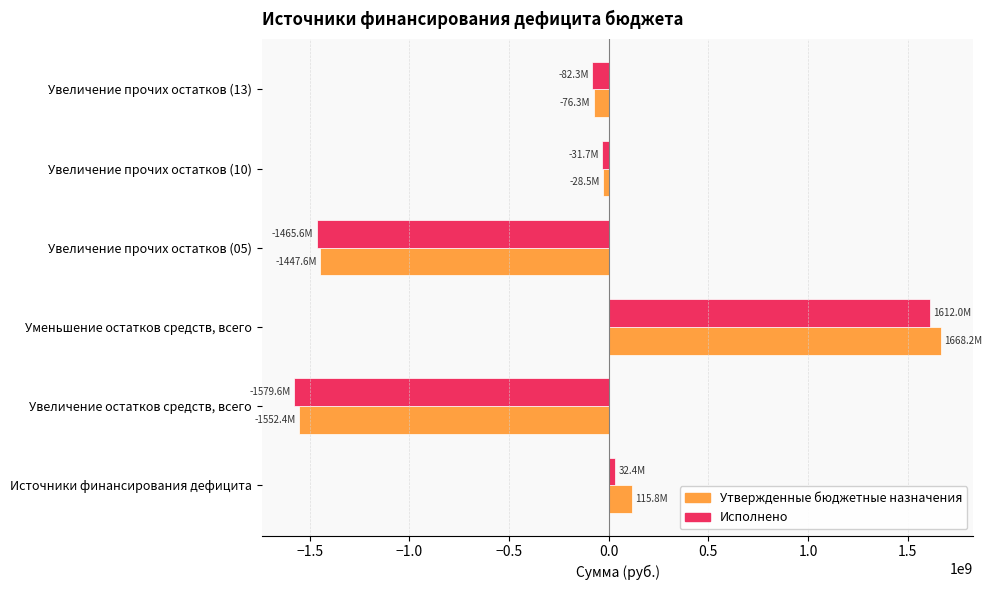

How many categories are shown in the chart?

6